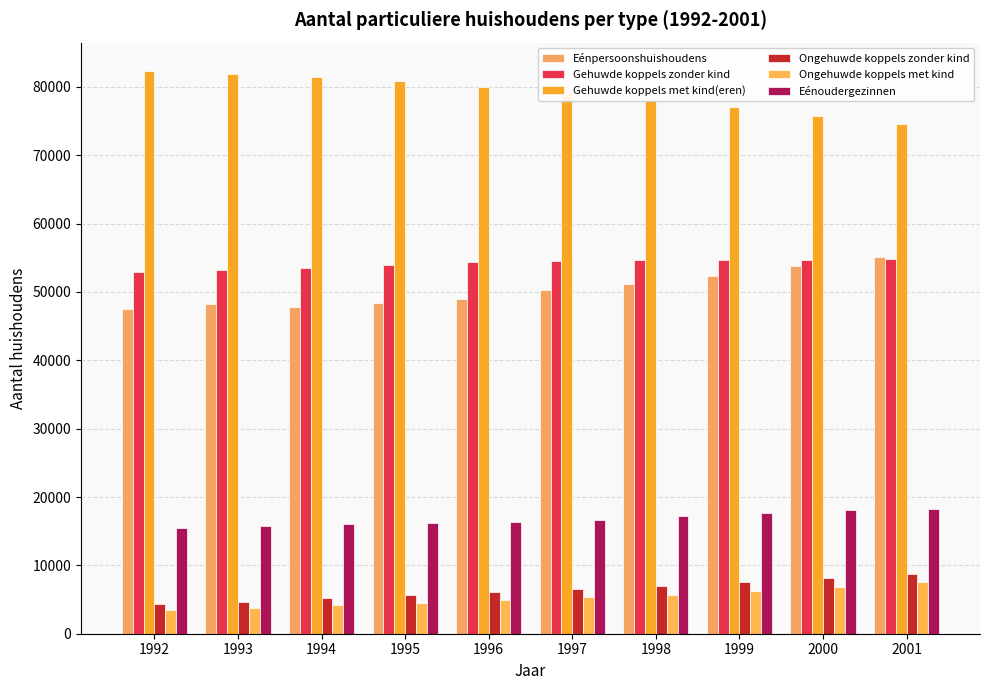

What is the difference between the second highest and second lowest values in the Gehuwde koppels zonder kind series?

1546